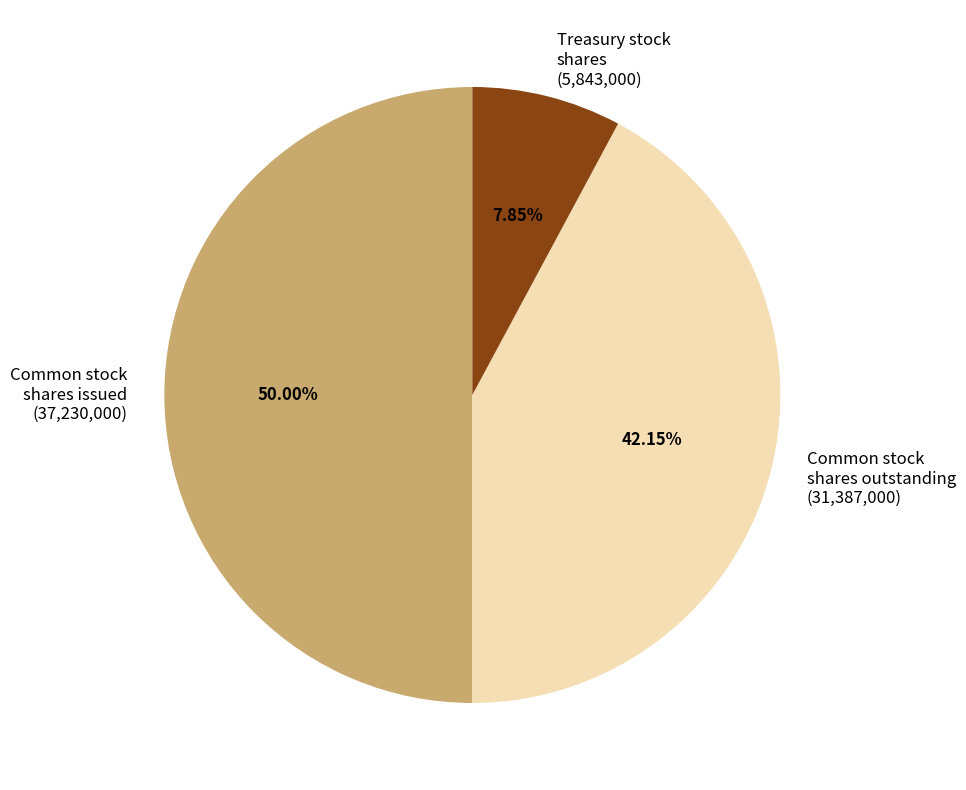

Do Common stock shares issued (37,230,000) and Common stock shares outstanding (31,387,000) together represent more than half of the pie?

Yes